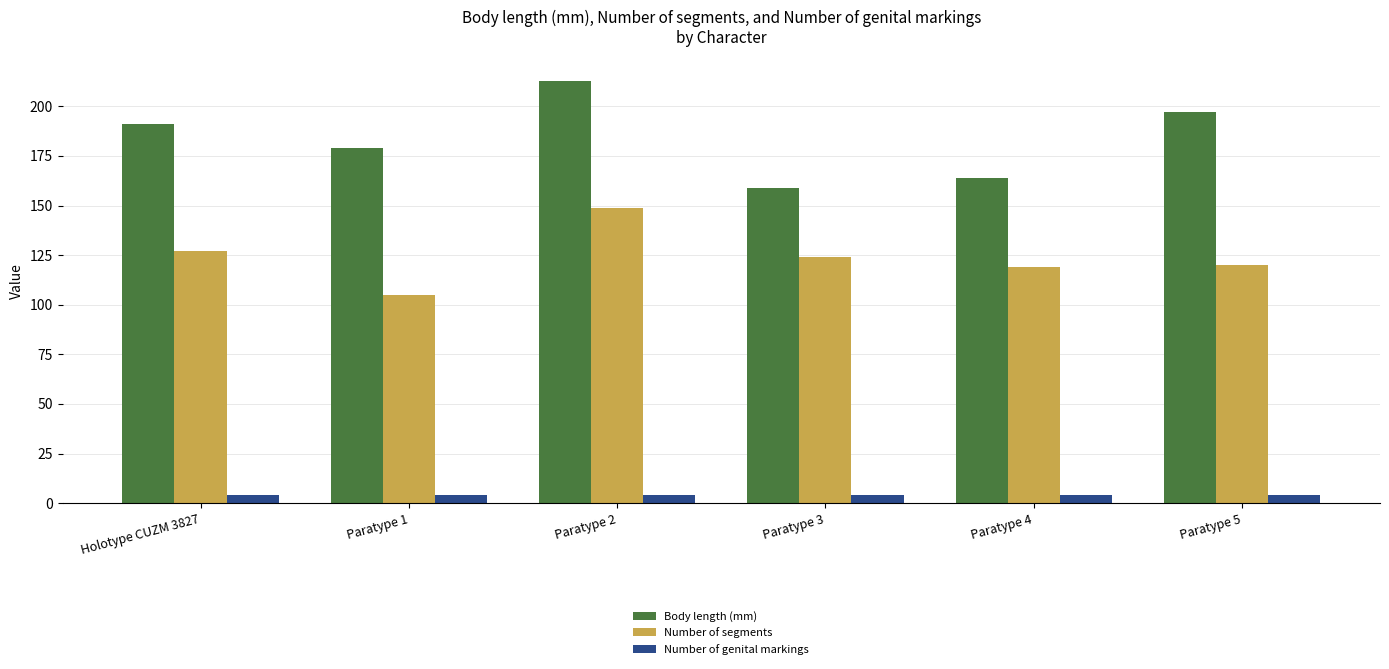

Does the chart contain stacked bars?

No